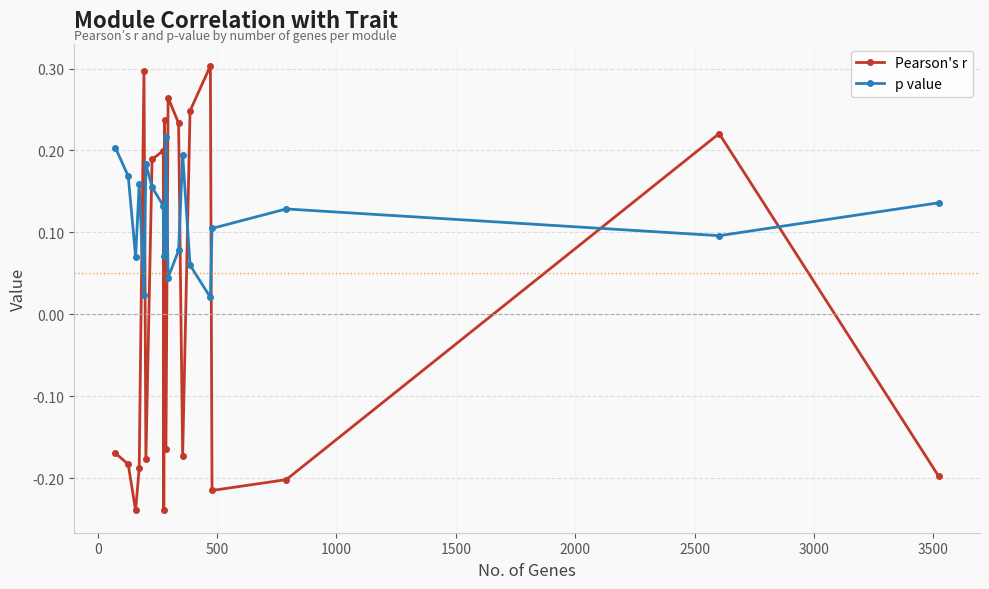

Which series has the largest range (max minus min)?

Pearson's r